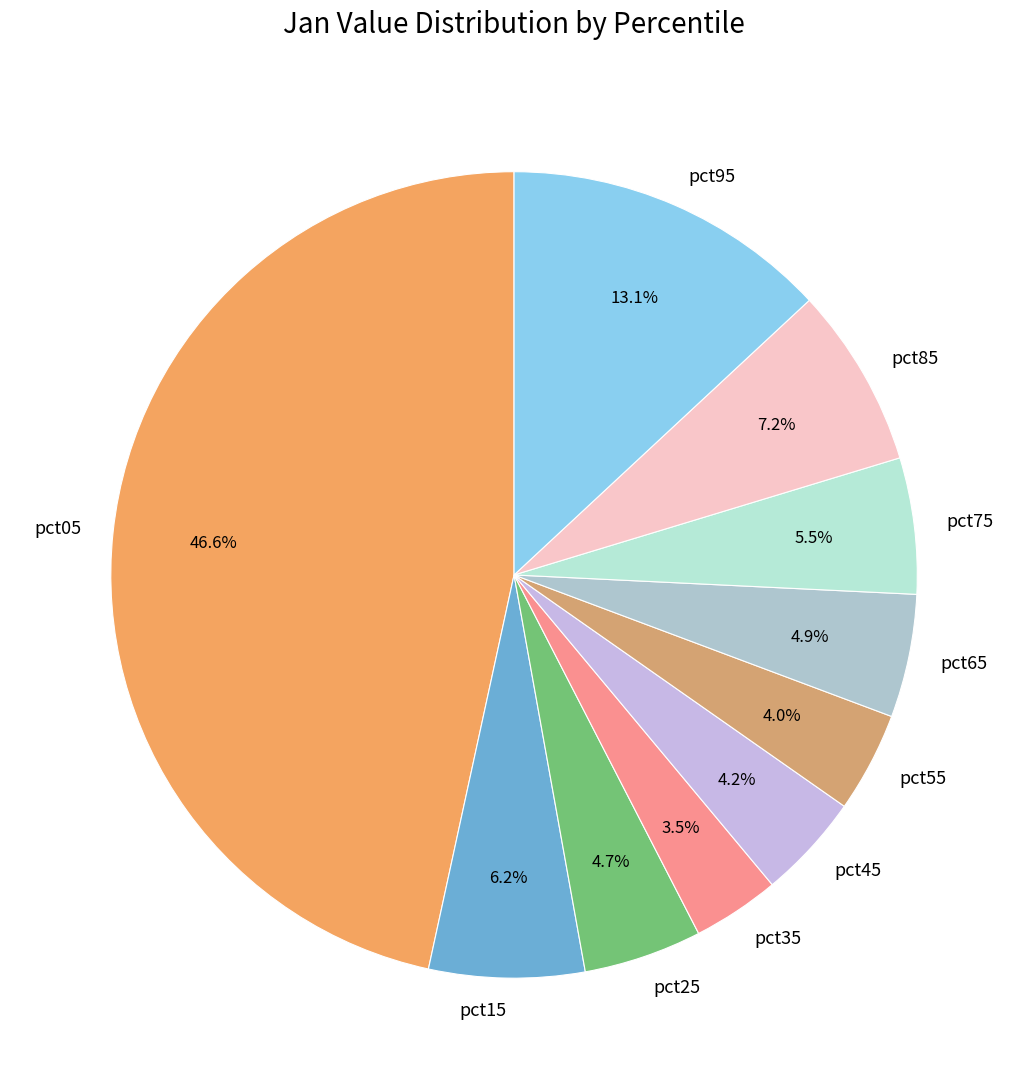

Do pct15 and pct05 together represent more than half of the pie?

Yes